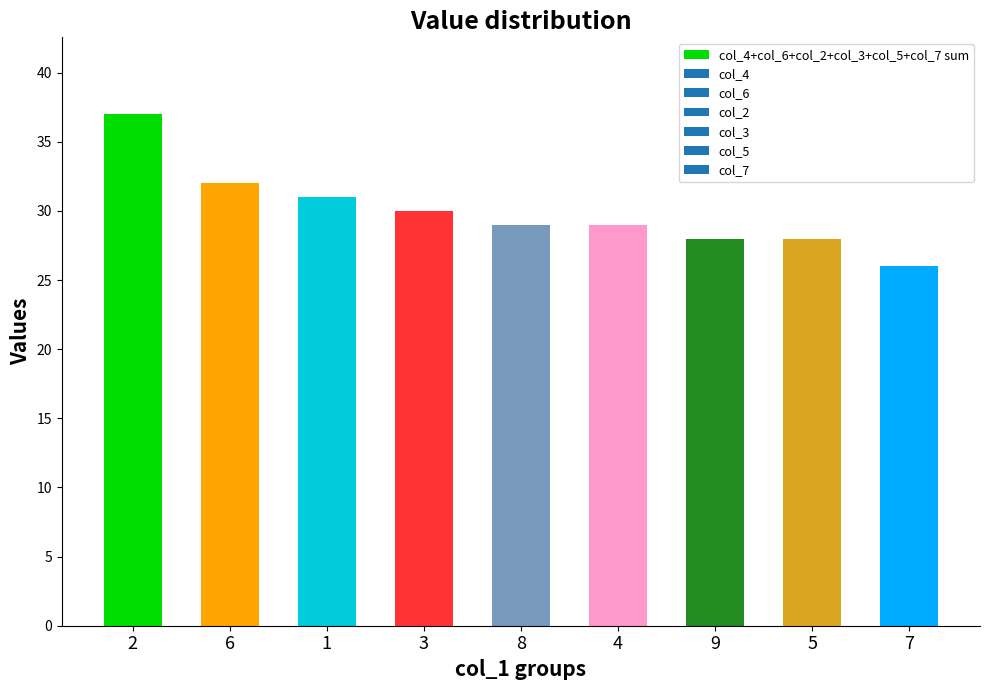

How many distinct data groups are displayed?

1